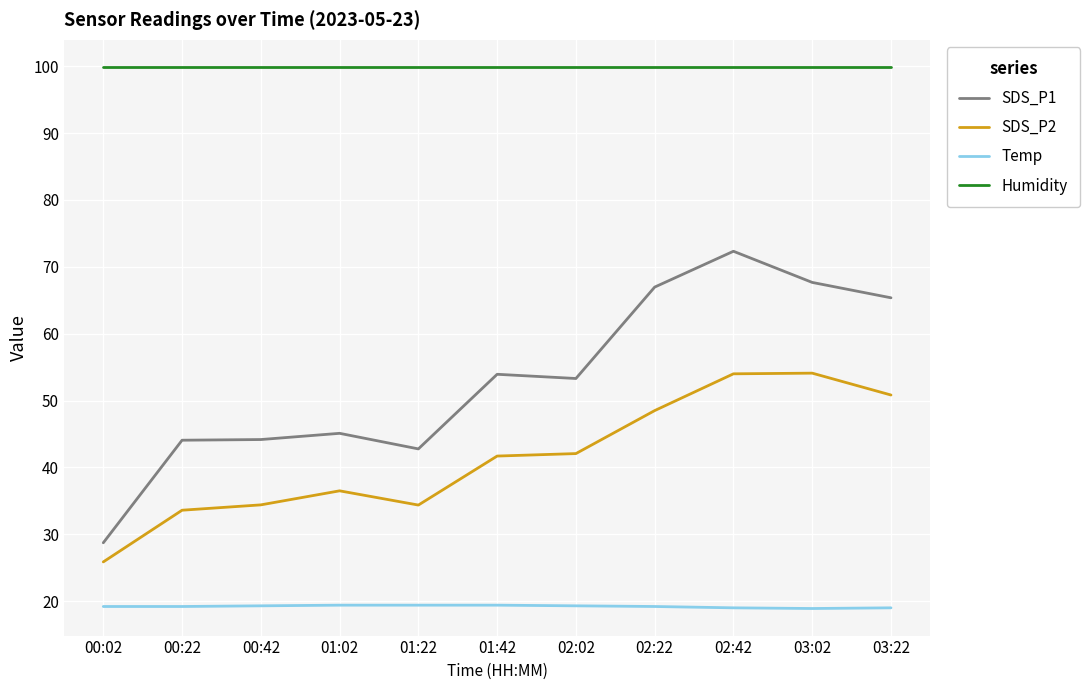

What value does the Temp series have at 03:22?

19.0